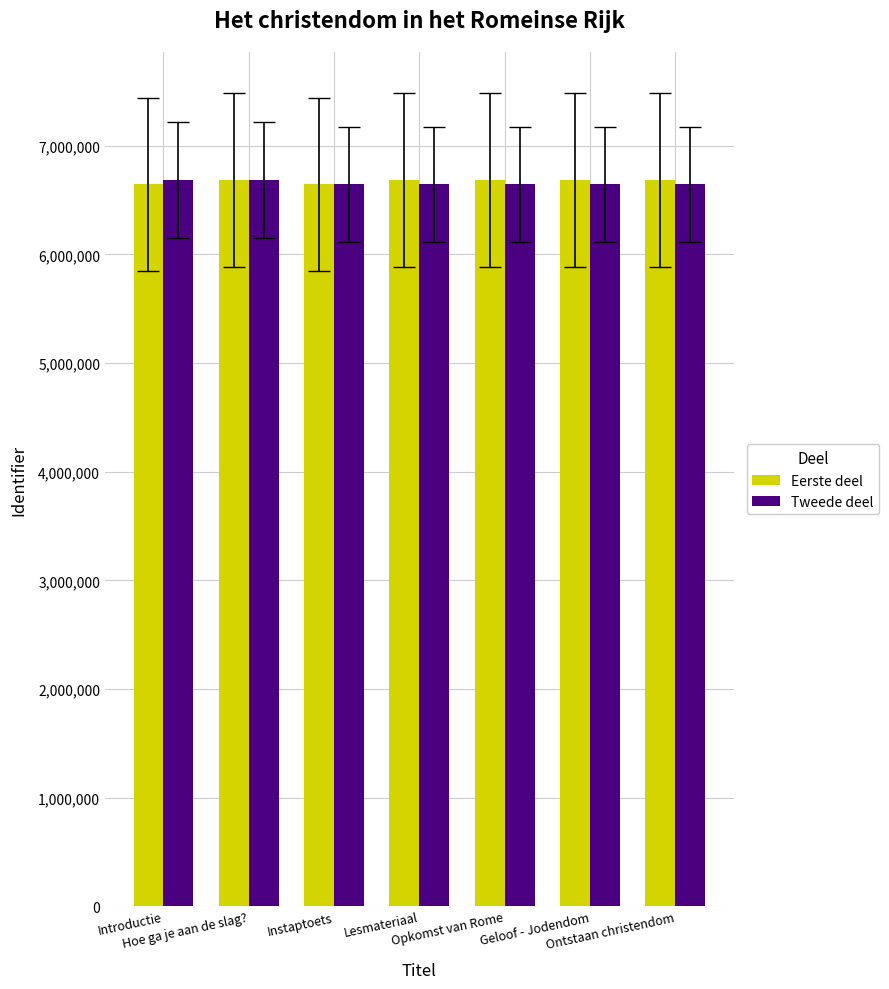

What is the sum of the Tweede deel values at Geloof - Jodendom and Hoe ga je aan de slag??

13328627